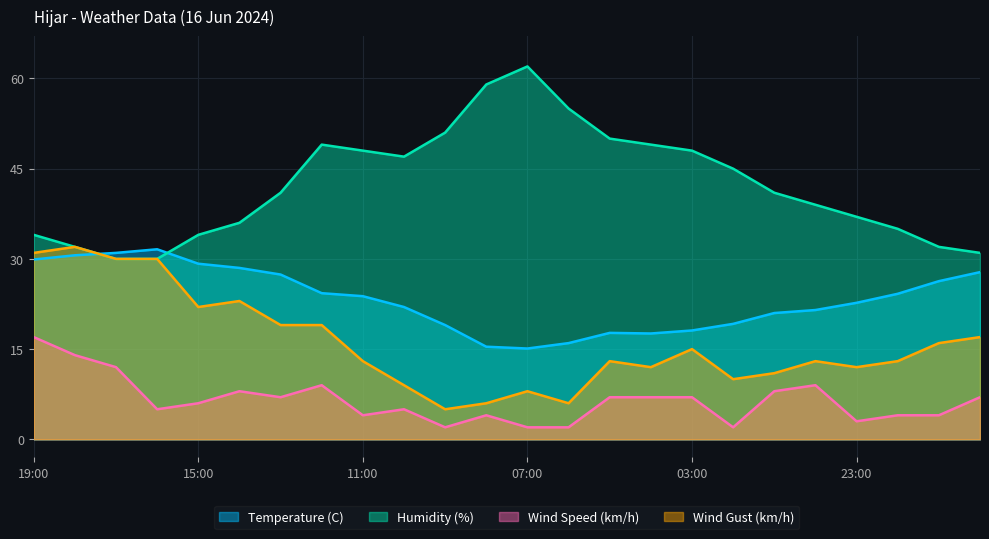

What is the sum of all Wind Gust (km/h) values?

385.0